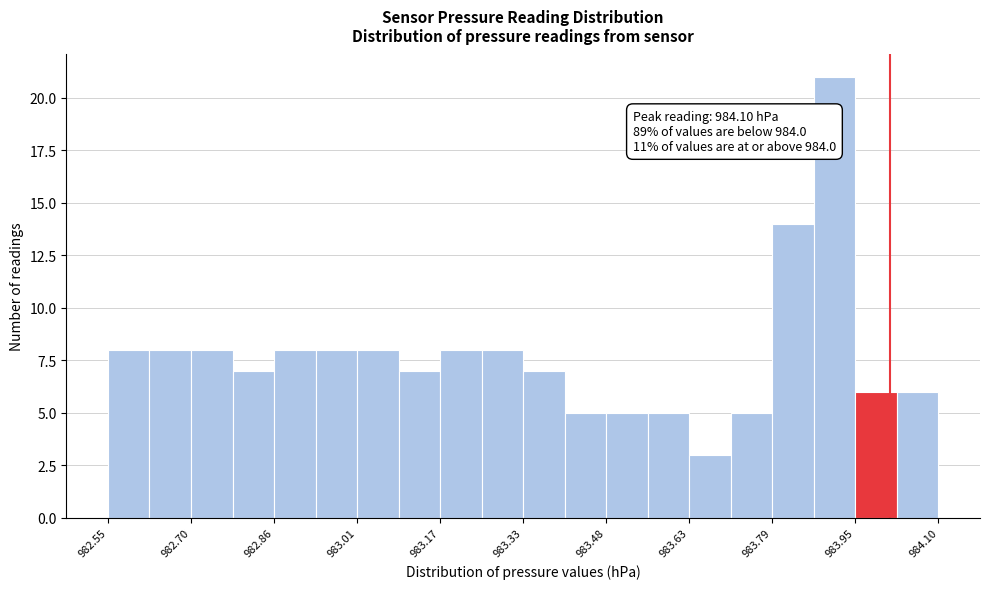

Read against the x-axis, roughly where is the centre of the tallest bar?

983.90